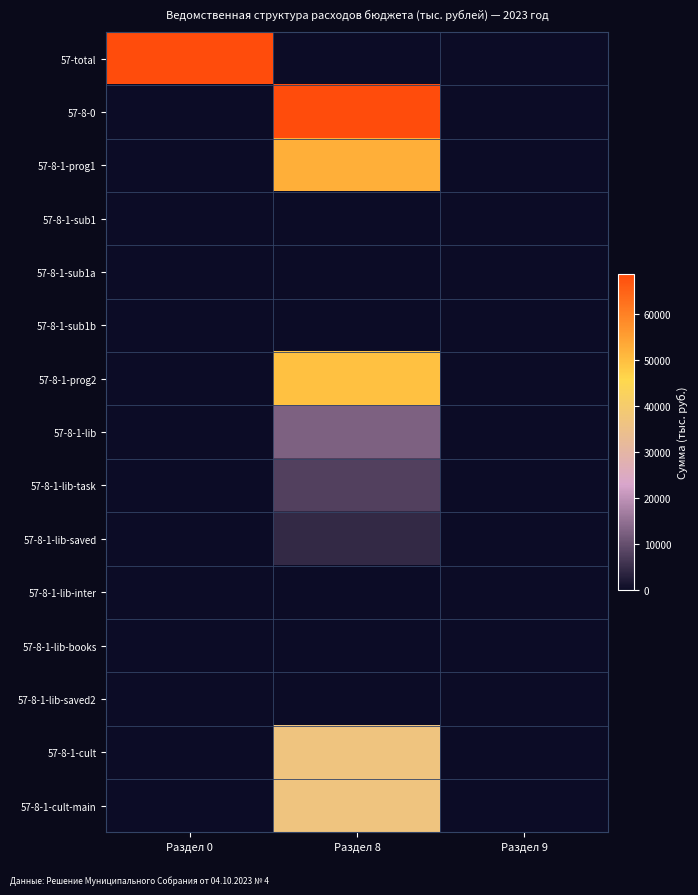

Reading left to right, list all the values displayed in this chart.

57-total: Раздел 0=68596.8	Раздел 8=0.0	Раздел 9=0.0
57-8-0: Раздел 0=0.0	Раздел 8=68596.8	Раздел 9=0.0
57-8-1-prog1: Раздел 0=0.0	Раздел 8=52518.1	Раздел 9=0.0
57-8-1-sub1: Раздел 0=0.0	Раздел 8=35.0	Раздел 9=0.0
57-8-1-sub1a: Раздел 0=0.0	Раздел 8=35.0	Раздел 9=0.0
57-8-1-sub1b: Раздел 0=0.0	Раздел 8=35.0	Раздел 9=0.0
57-8-1-prog2: Раздел 0=0.0	Раздел 8=49306.6	Раздел 9=0.0
57-8-1-lib: Раздел 0=0.0	Раздел 8=12731.0	Раздел 9=0.0
57-8-1-lib-task: Раздел 0=0.0	Раздел 8=8020.3	Раздел 9=0.0
57-8-1-lib-saved: Раздел 0=0.0	Раздел 8=4370.4	Раздел 9=0.0
57-8-1-lib-inter: Раздел 0=0.0	Раздел 8=100.0	Раздел 9=0.0
57-8-1-lib-books: Раздел 0=0.0	Раздел 8=105.1	Раздел 9=0.0
57-8-1-lib-saved2: Раздел 0=0.0	Раздел 8=135.2	Раздел 9=0.0
57-8-1-cult: Раздел 0=0.0	Раздел 8=36575.6	Раздел 9=0.0
57-8-1-cult-main: Раздел 0=0.0	Раздел 8=36524.6	Раздел 9=0.0